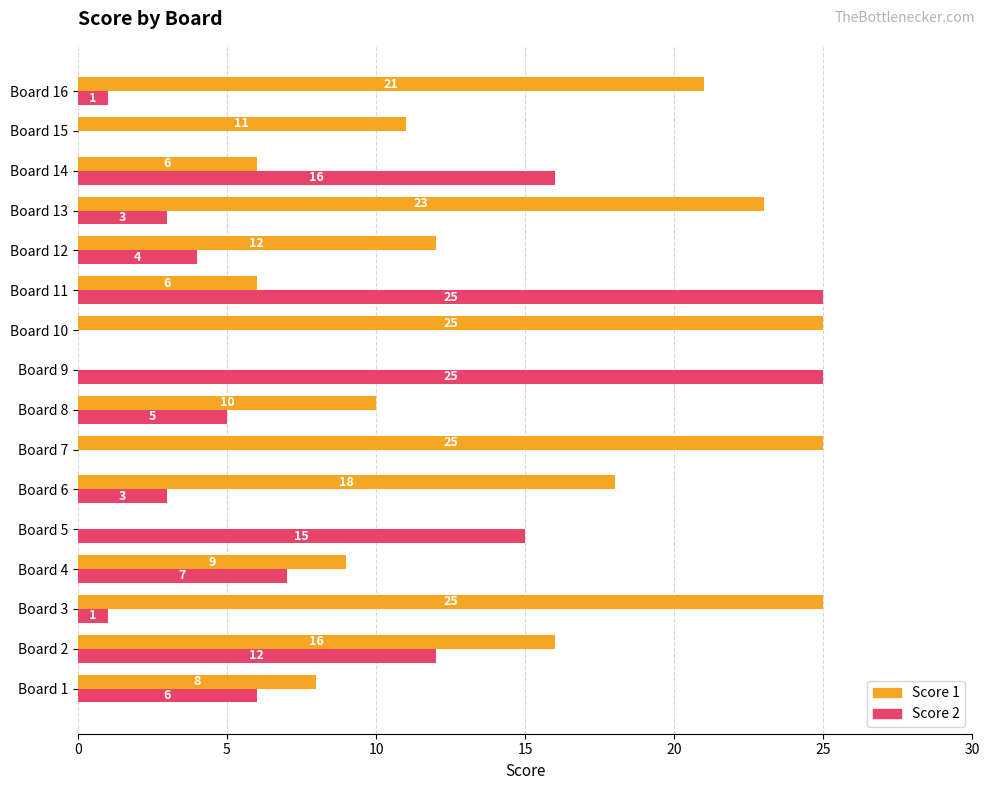

What is the sum of all Score 2 values?

123